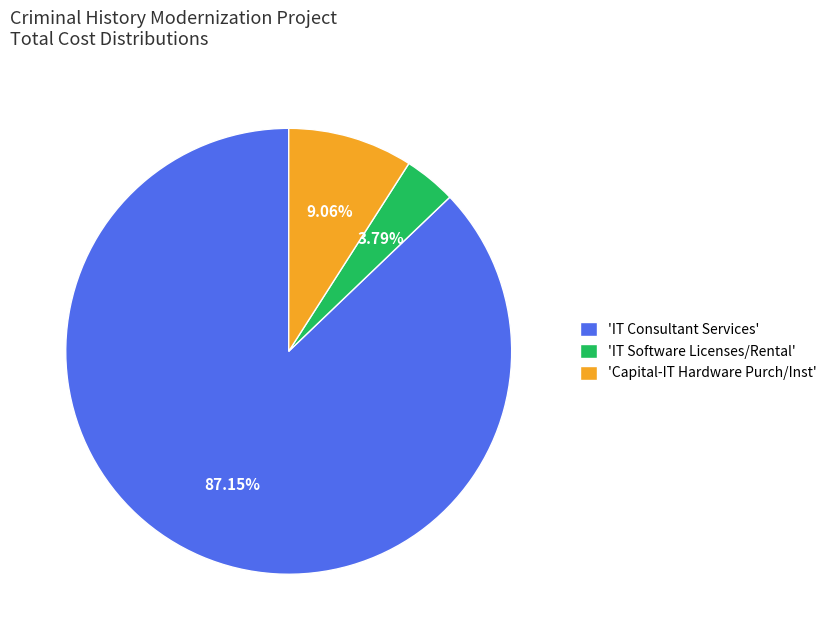

Rank the categories by value from lowest to highest.

'IT Software Licenses/Rental', 'Capital-IT Hardware Purch/Inst', 'IT Consultant Services'